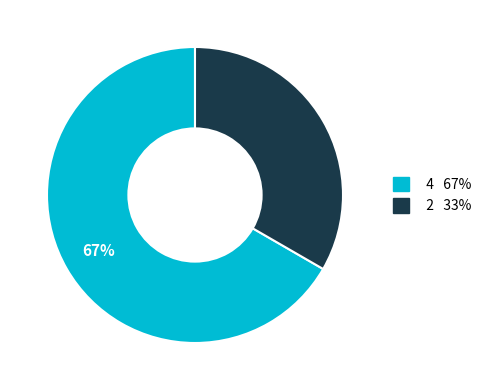

Which category has the biggest portion of the pie?

4